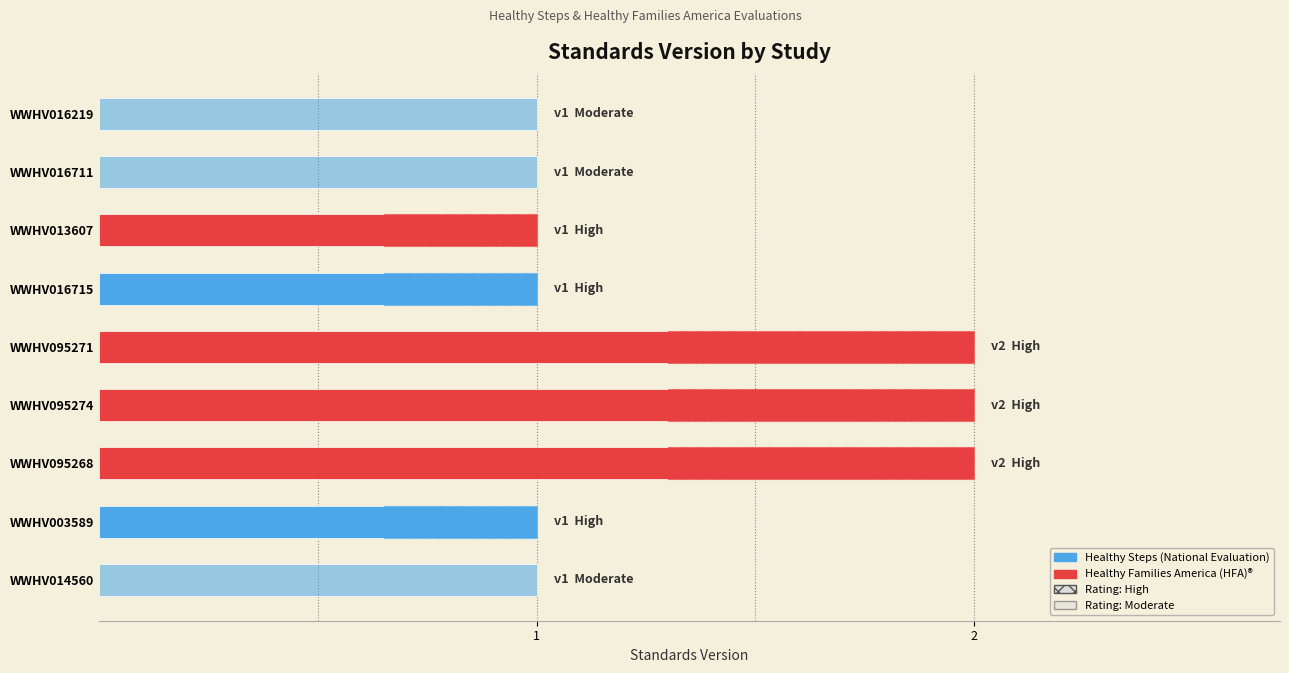

What is the ratio of the value at WWHV003589 to the value at WWHV016715?

1.0